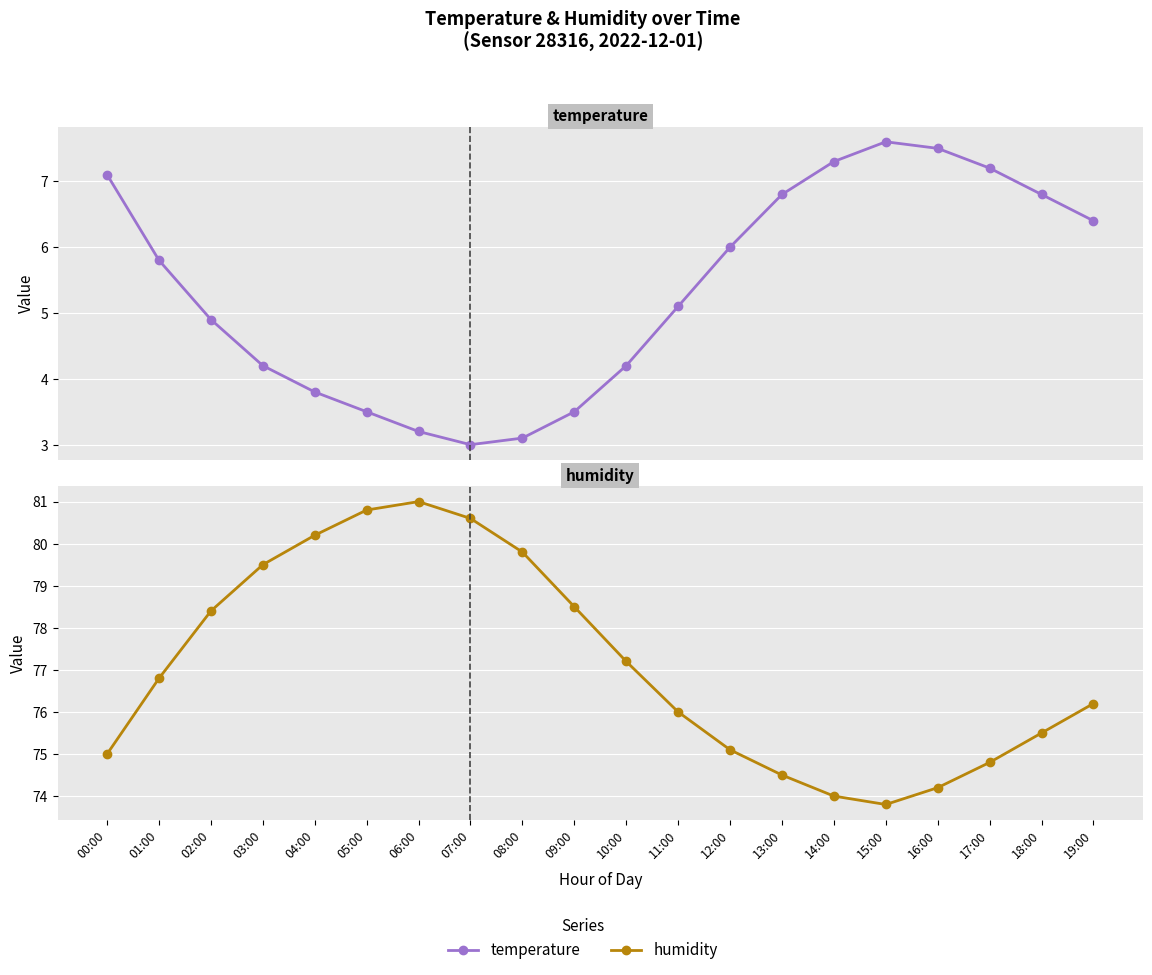

What is the label of the 2nd point from the left?

01:00